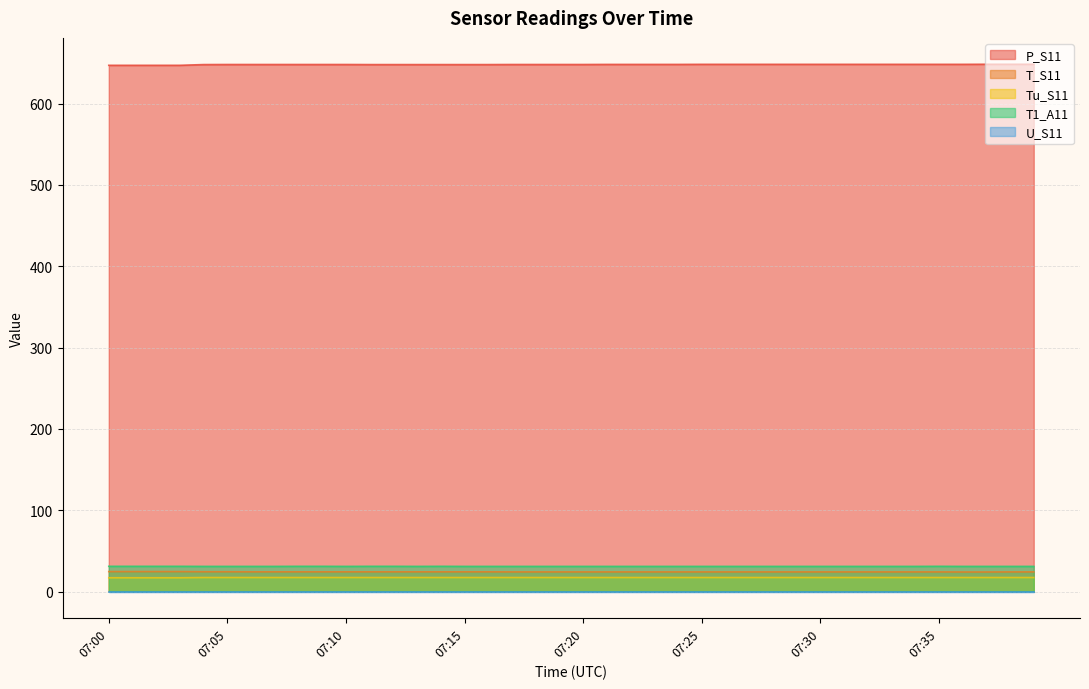

Rank the categories by T1_A11 value from highest to lowest.

07:00, 07:01, 07:02, 07:03, 07:08, 07:09, 07:11, 07:12, 07:14, 07:35, 07:04, 07:05, 07:06, 07:07, 07:10, 07:13, 07:15, 07:16, 07:17, 07:18, 07:19, 07:20, 07:21, 07:22, 07:23, 07:24, 07:25, 07:26, 07:27, 07:28, 07:29, 07:30, 07:31, 07:32, 07:33, 07:34, 07:36, 07:37, 07:38, 07:39